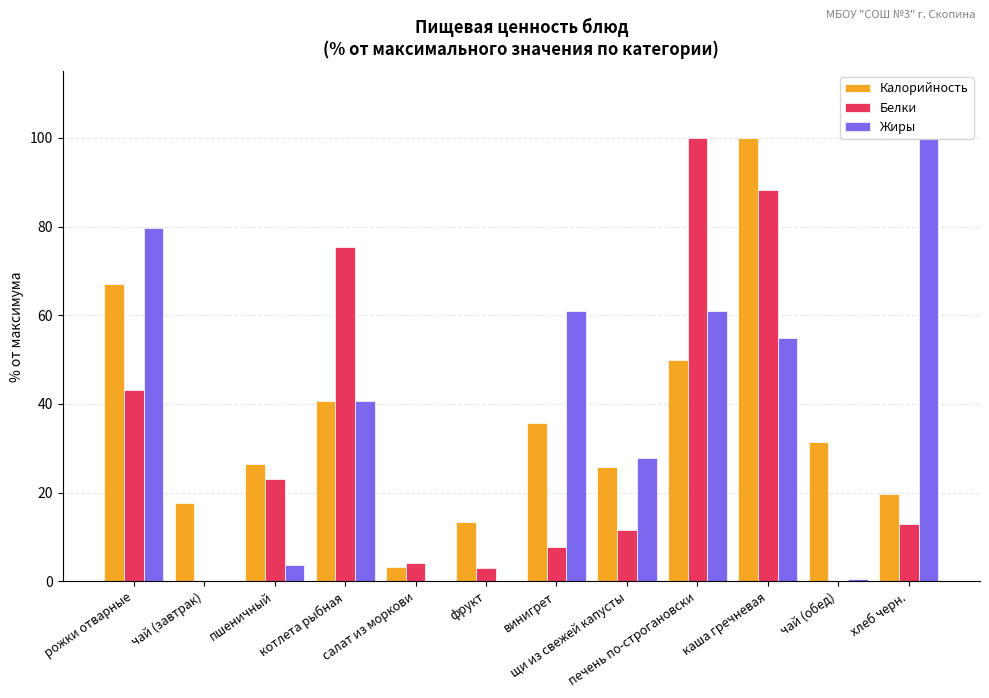

What value does the Калорийность series have at чай (завтрак)?

17.7